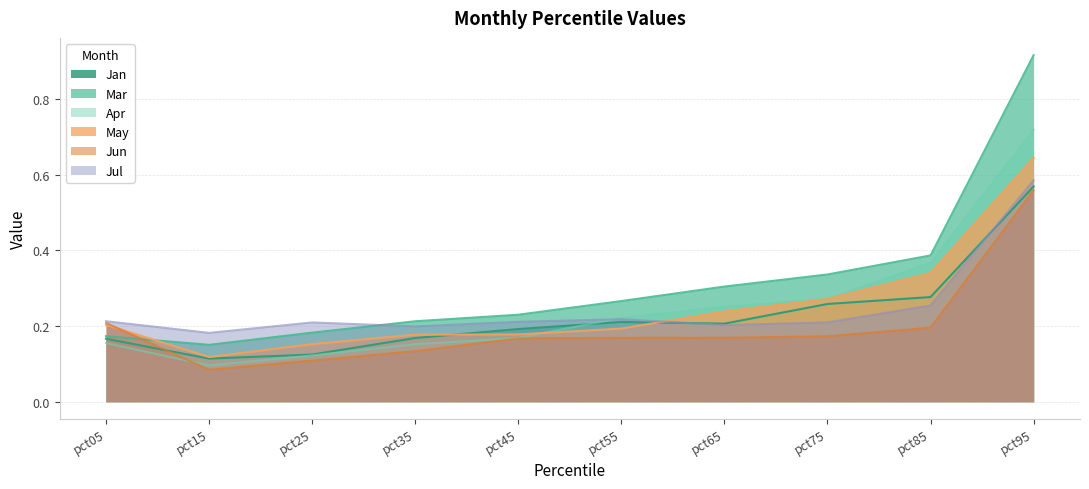

Is the value of Jul at pct65 greater than the value of Jan at pct95?

No